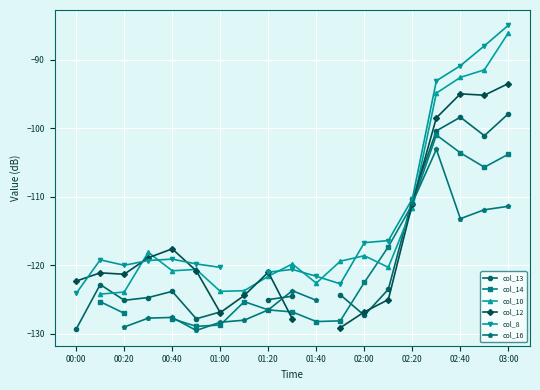

Between 02:20 and 02:00, which is larger?

02:20